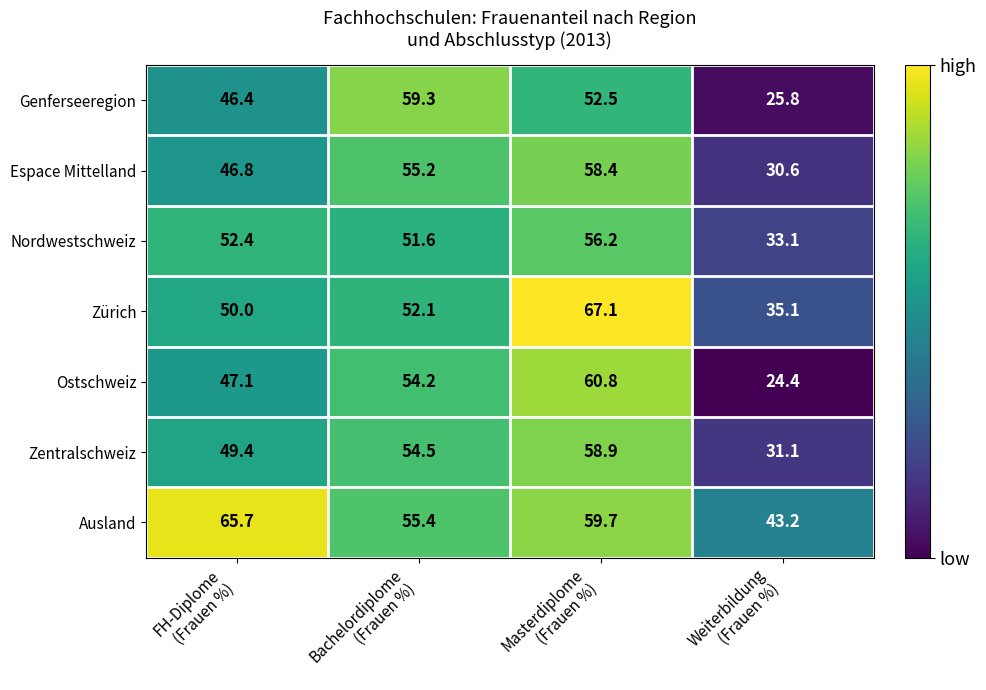

Reading left to right, extract all data points from this chart.

Genferseeregion: 46.4	59.3	52.5	25.8
Espace Mittelland: 46.8	55.2	58.4	30.6
Nordwestschweiz: 52.4	51.6	56.2	33.1
Zürich: 50.0	52.1	67.1	35.1
Ostschweiz: 47.1	54.2	60.8	24.4
Zentralschweiz: 49.4	54.5	58.9	31.1
Ausland: 65.7	55.4	59.7	43.2